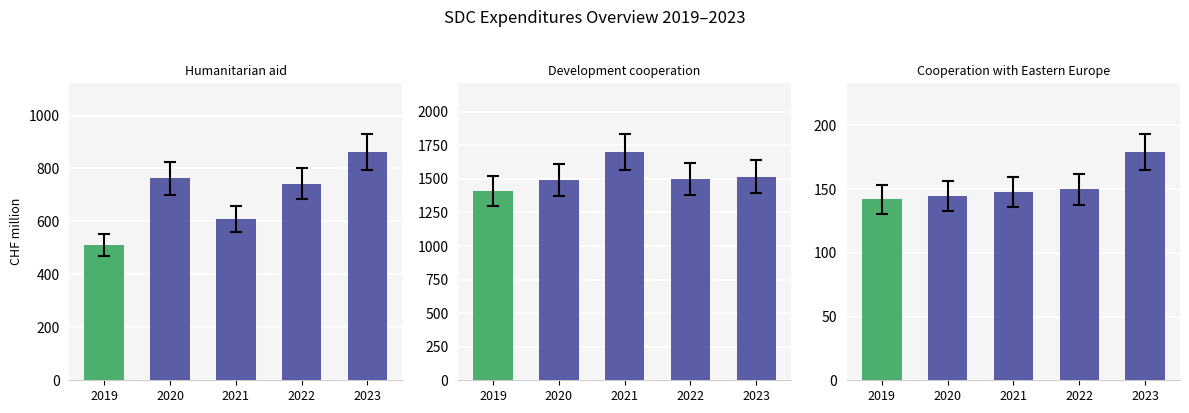

The Humanitarian aid series shows 1233.1 at 2023. True or false?

False